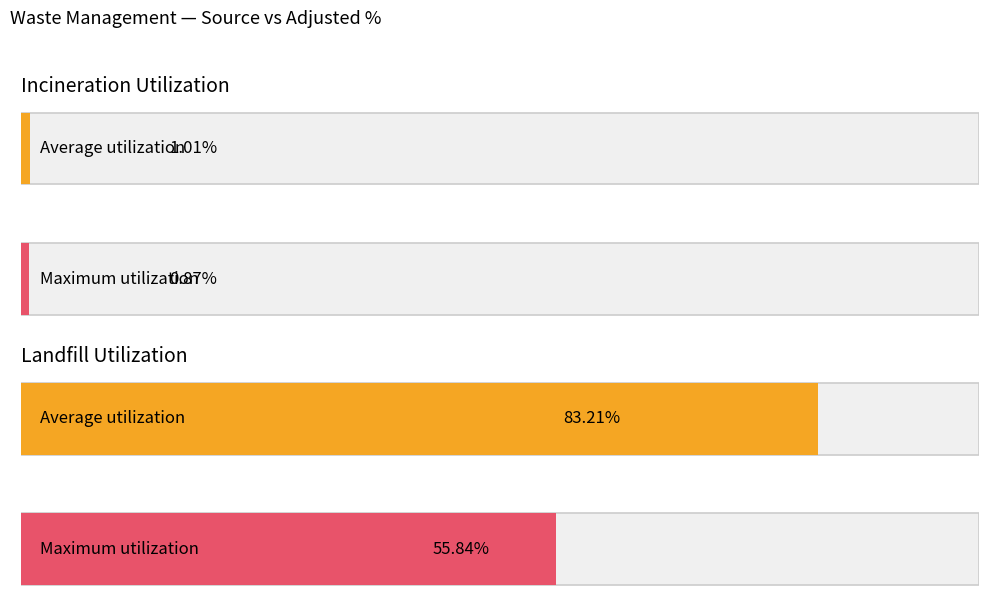

The Landfill Adjusted % series shows 27.7 at Aruba. True or false?

False